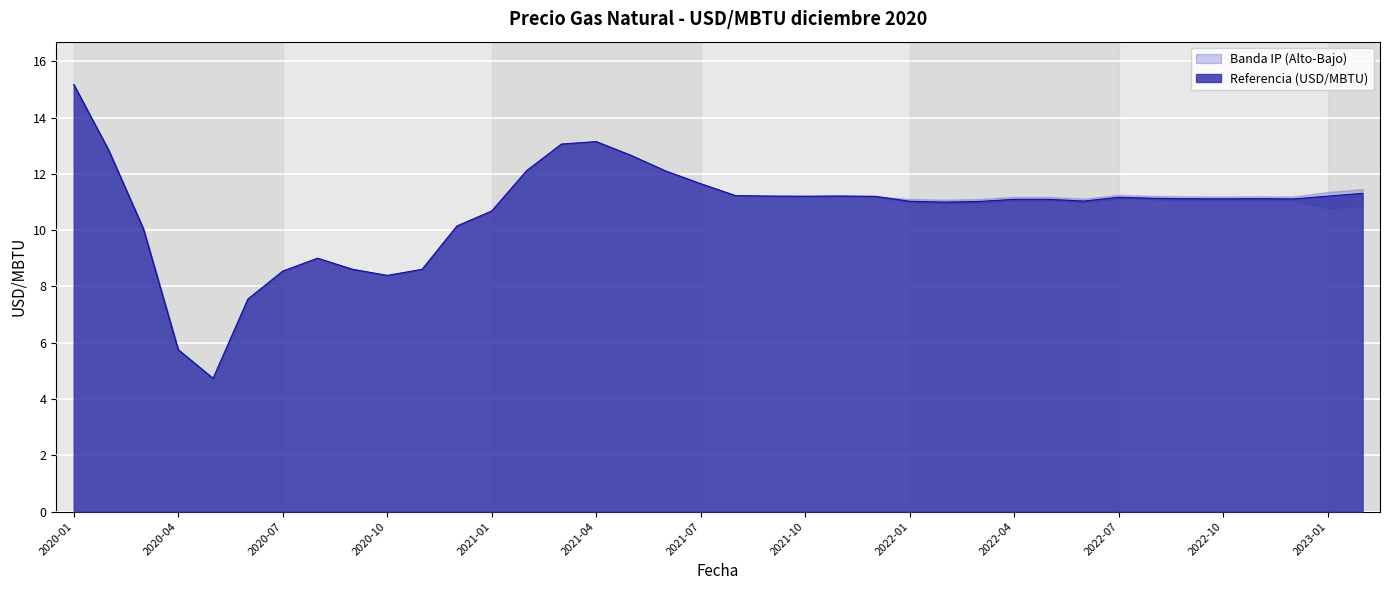

What is the label of the 12th point from the right?

2022-03